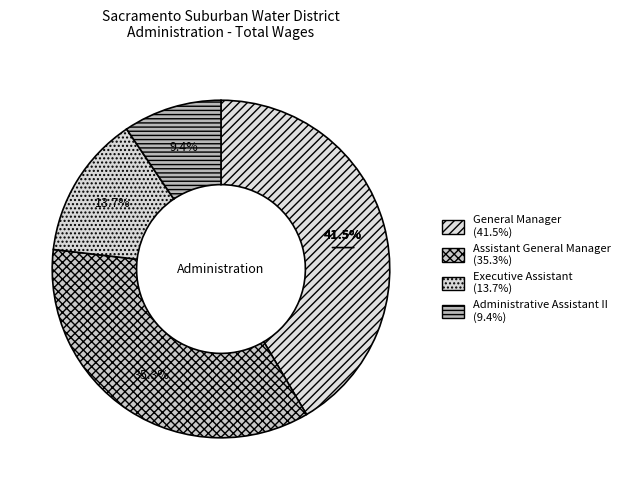

Rank the categories by value from highest to lowest.

General Manager, Assistant General Manager, Executive Assistant, Administrative Assistant II